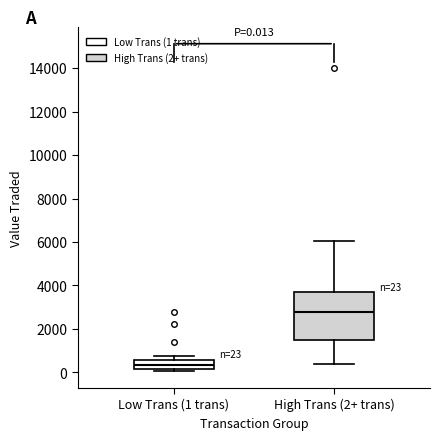

Which box has the highest median line?

High Trans (2+ trans)